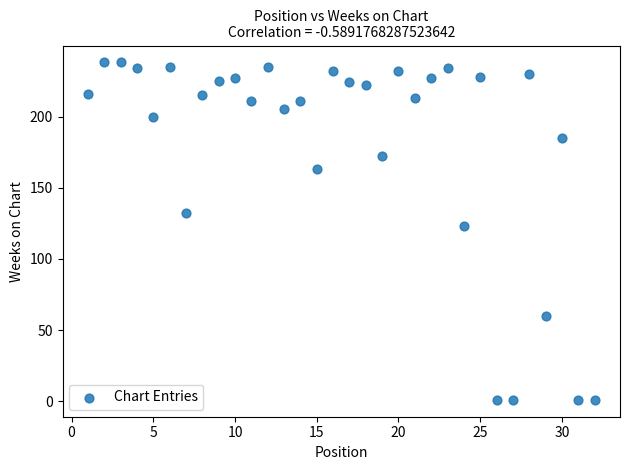

What Y value in the scatter plot is closest to 119?

123